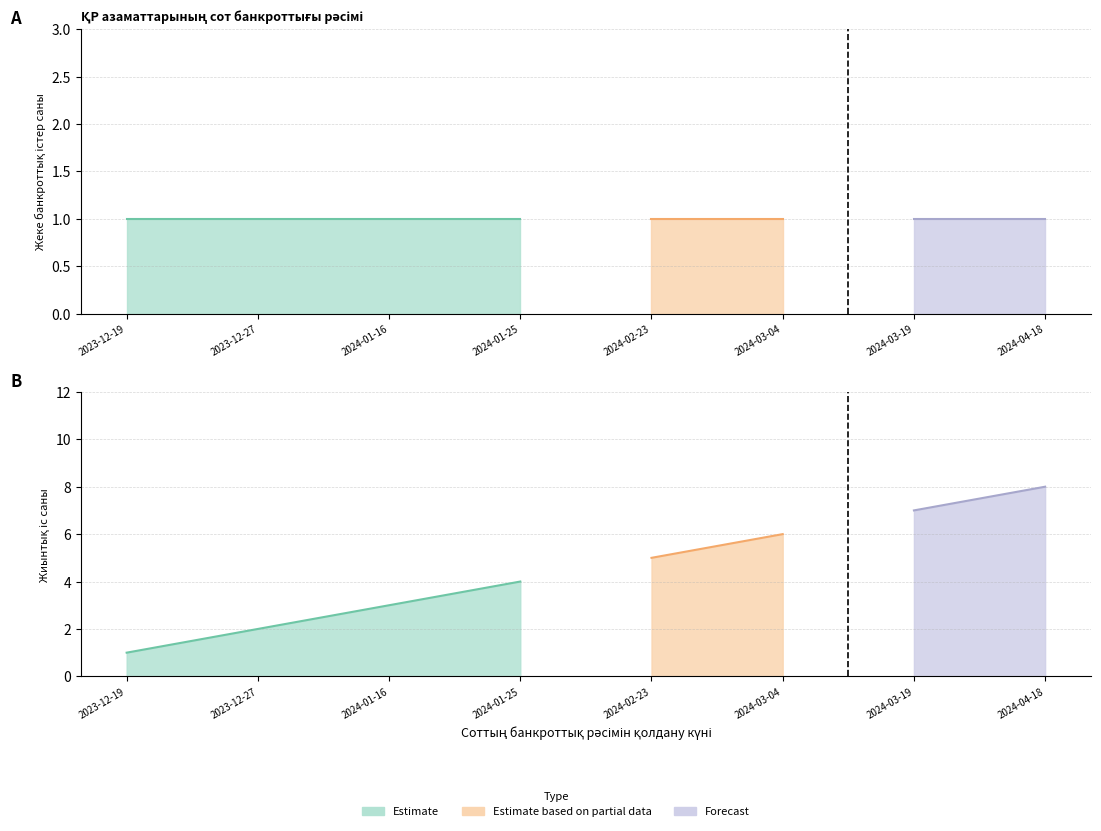

True or false: Cumulative filings has a value of 3 at 2024-02-23.

False